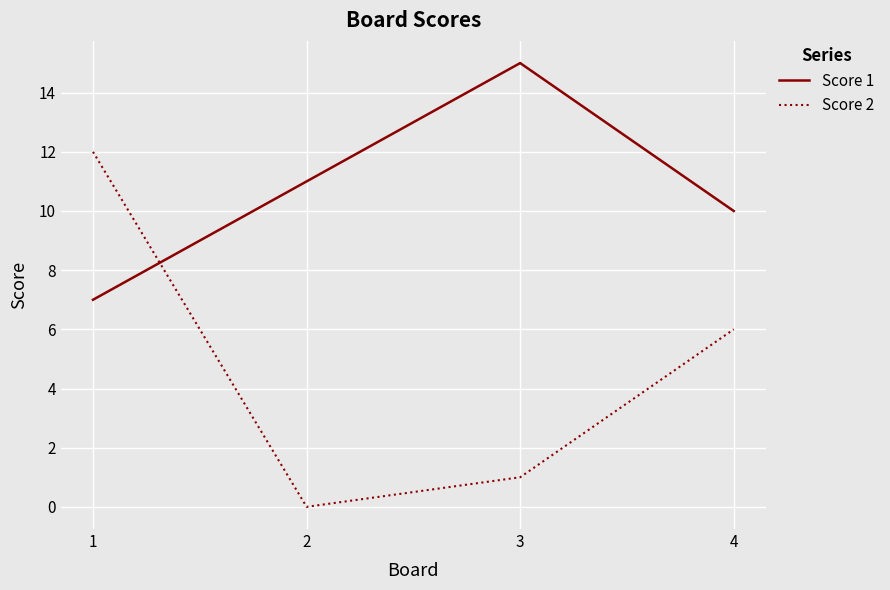

What is the sum of all Score 2 values?

19